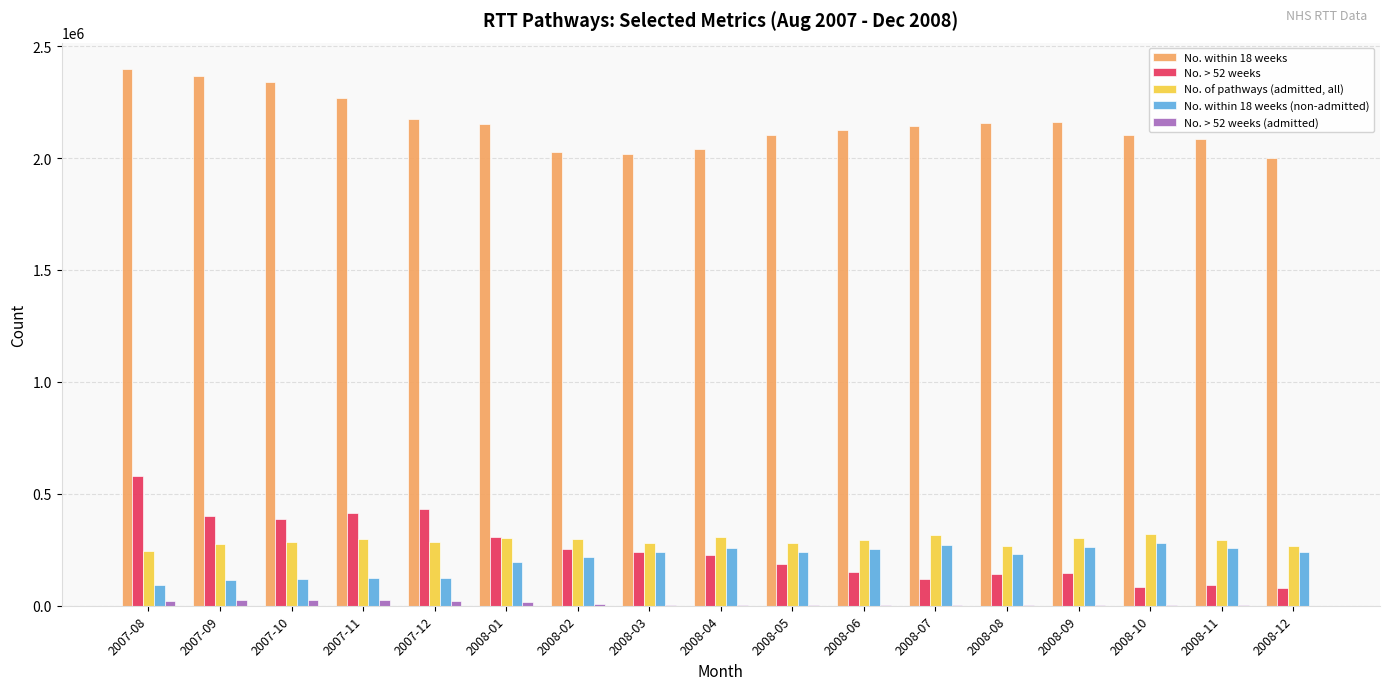

What is the sum of all No. of pathways (admitted, all) values?

4921596